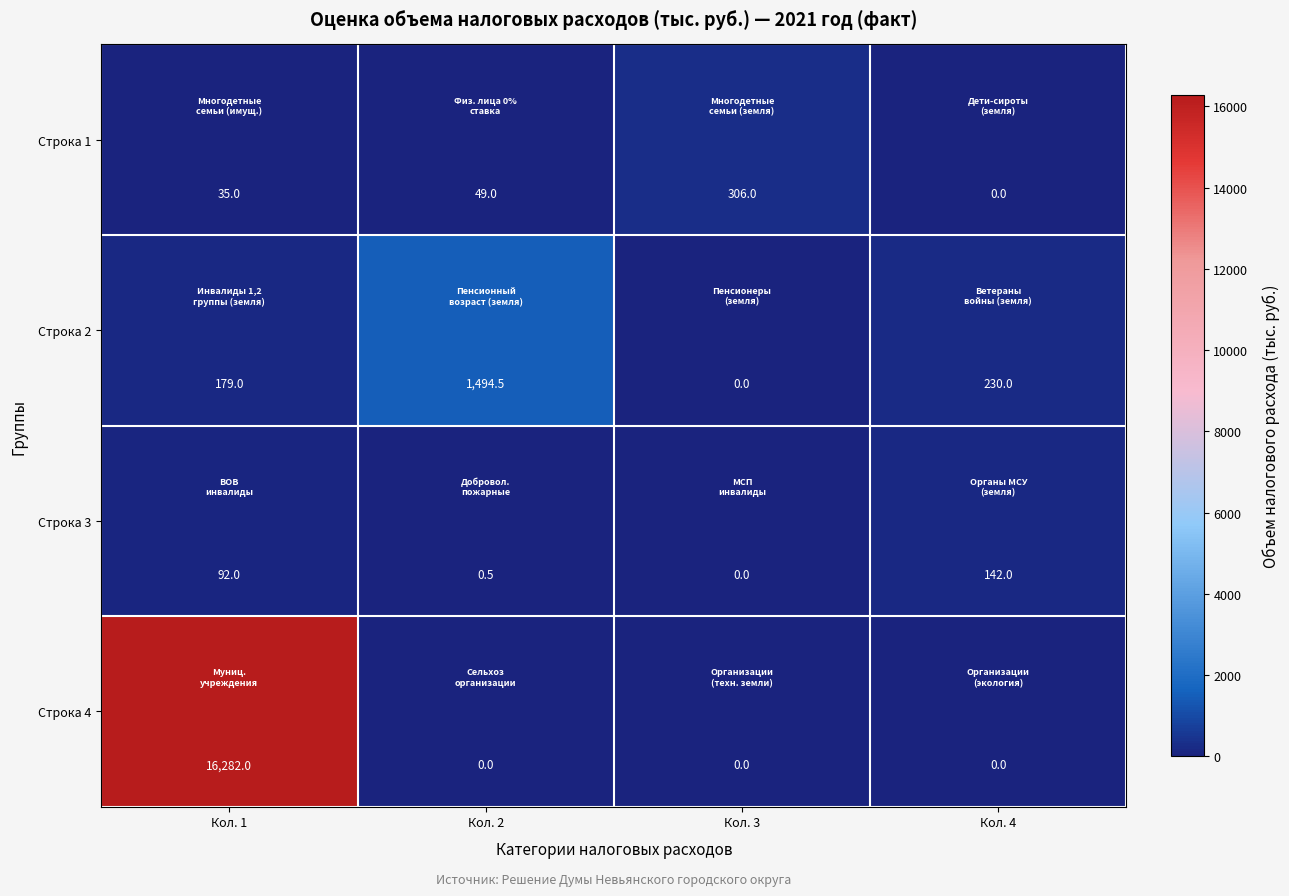

What is the greatest value displayed?

16282.0